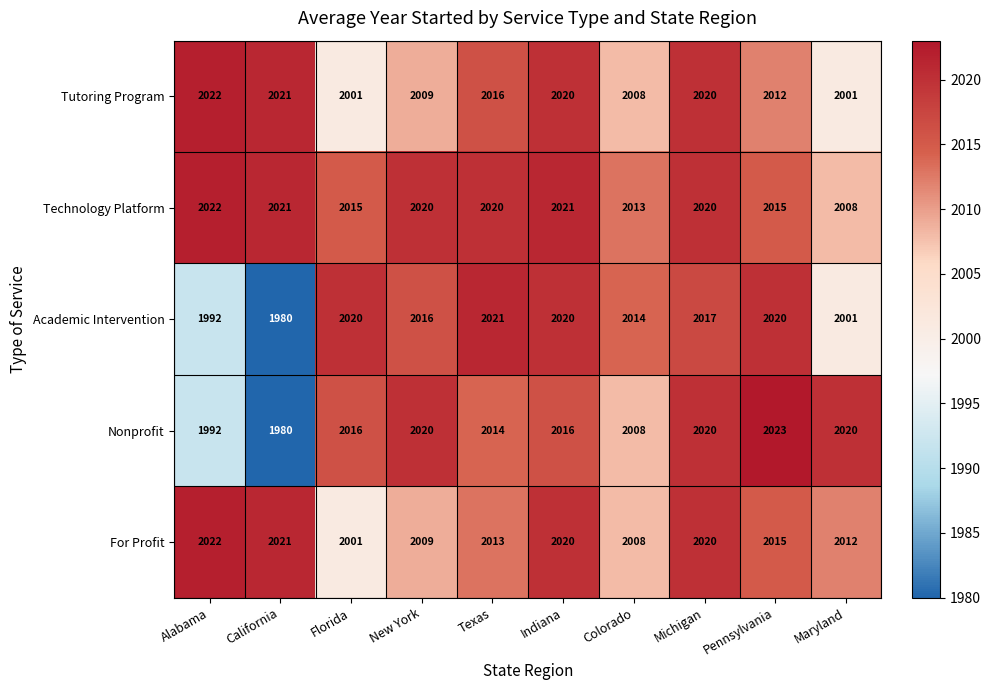

At which label does Academic Intervention first exceed 2017?

Florida